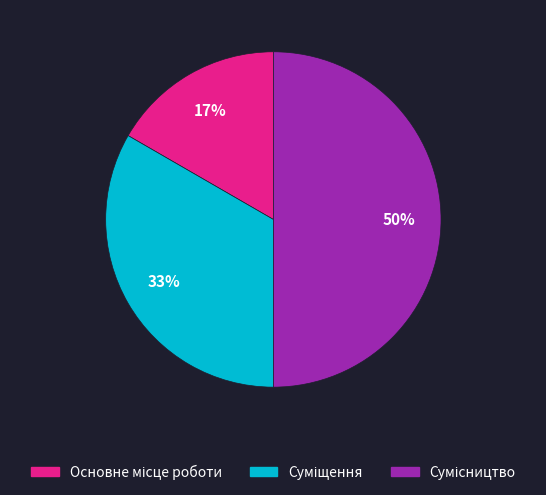

To the nearest percent, what is the average slice percentage?

33%